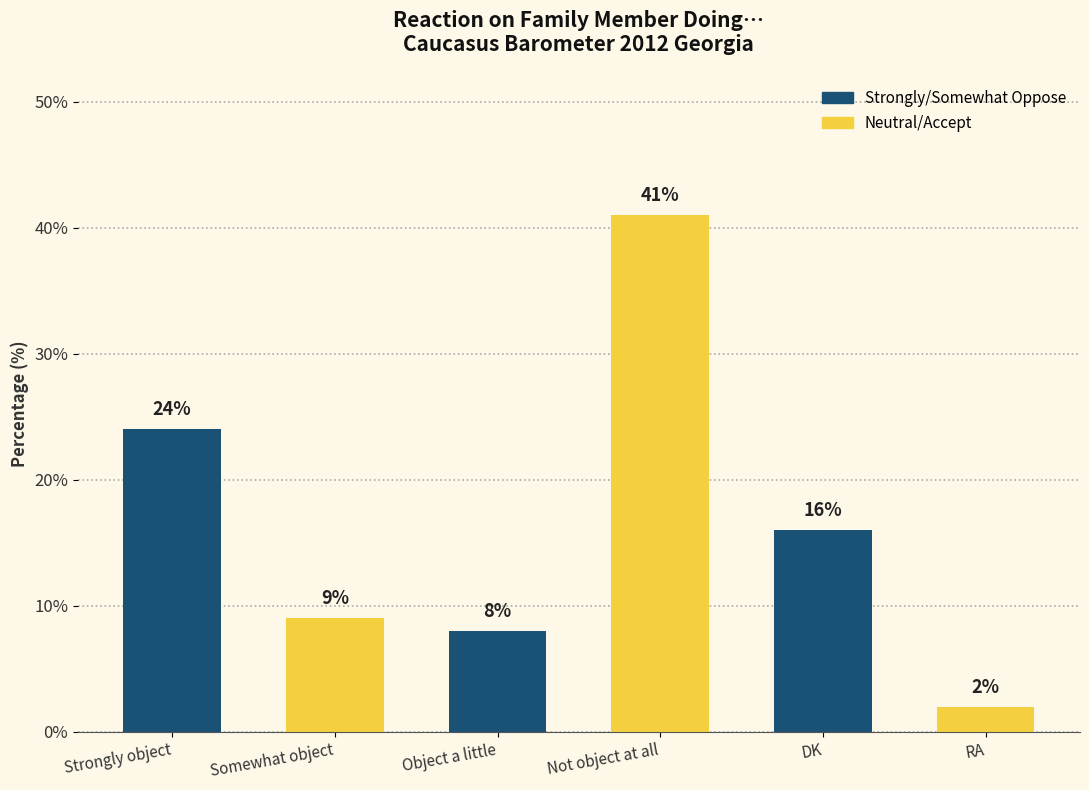

At which category does the chart reach its peak across all series?

Not object at all